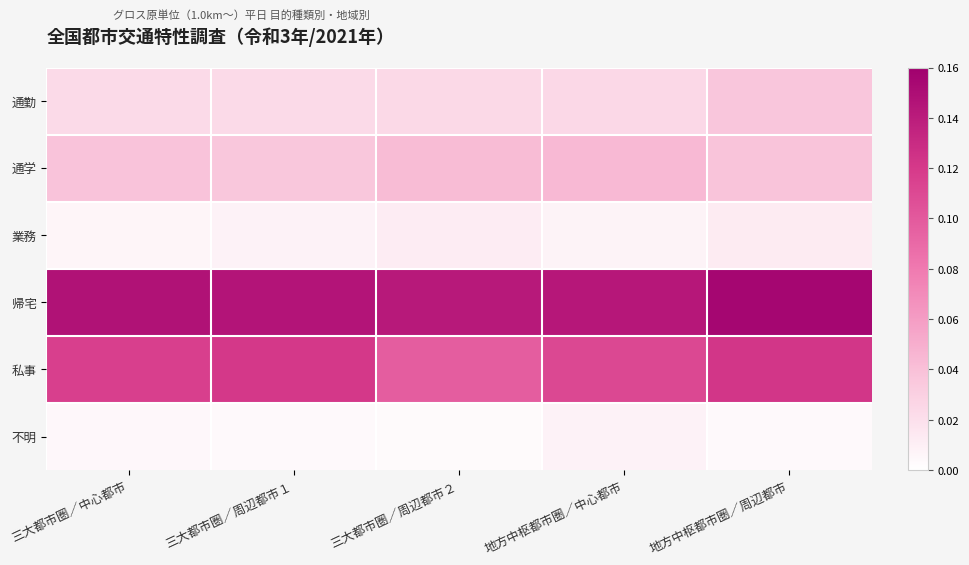

Which series has the widest spread of values?

私事